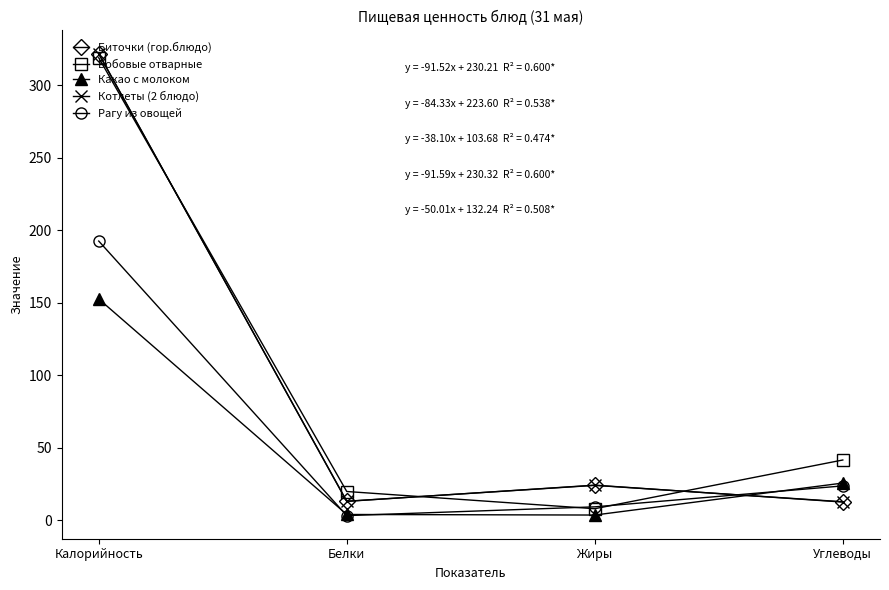

How many times do Биточки (гор.блюдо) and Какао с молоком cross each other?

1